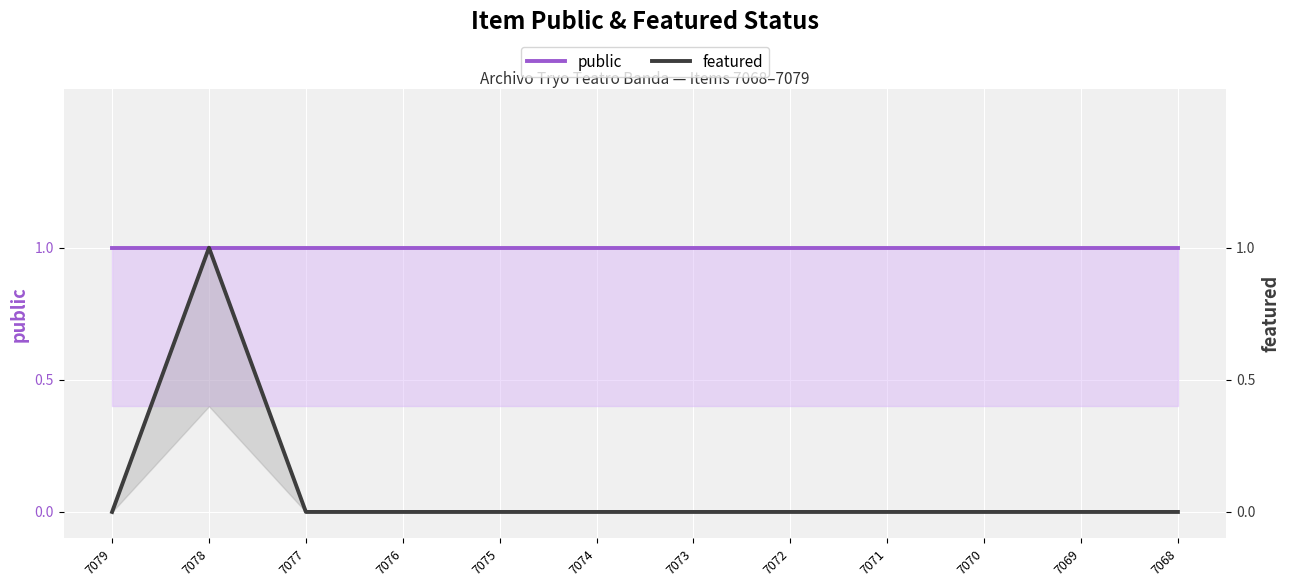

Between 7077 and 7070, which is larger?

7077